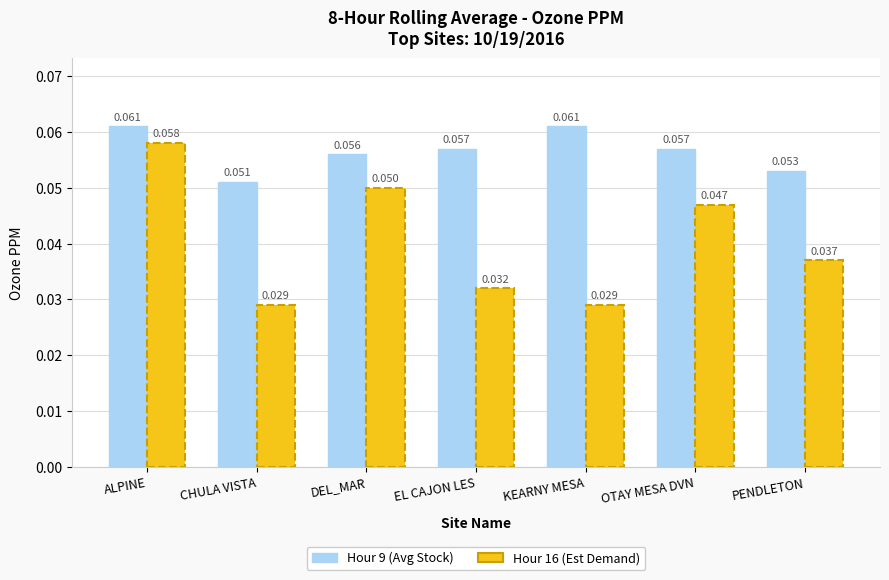

List the series in order of their overall mean, lowest first.

Hour 16 (Est Demand), Hour 9 (Avg Stock)